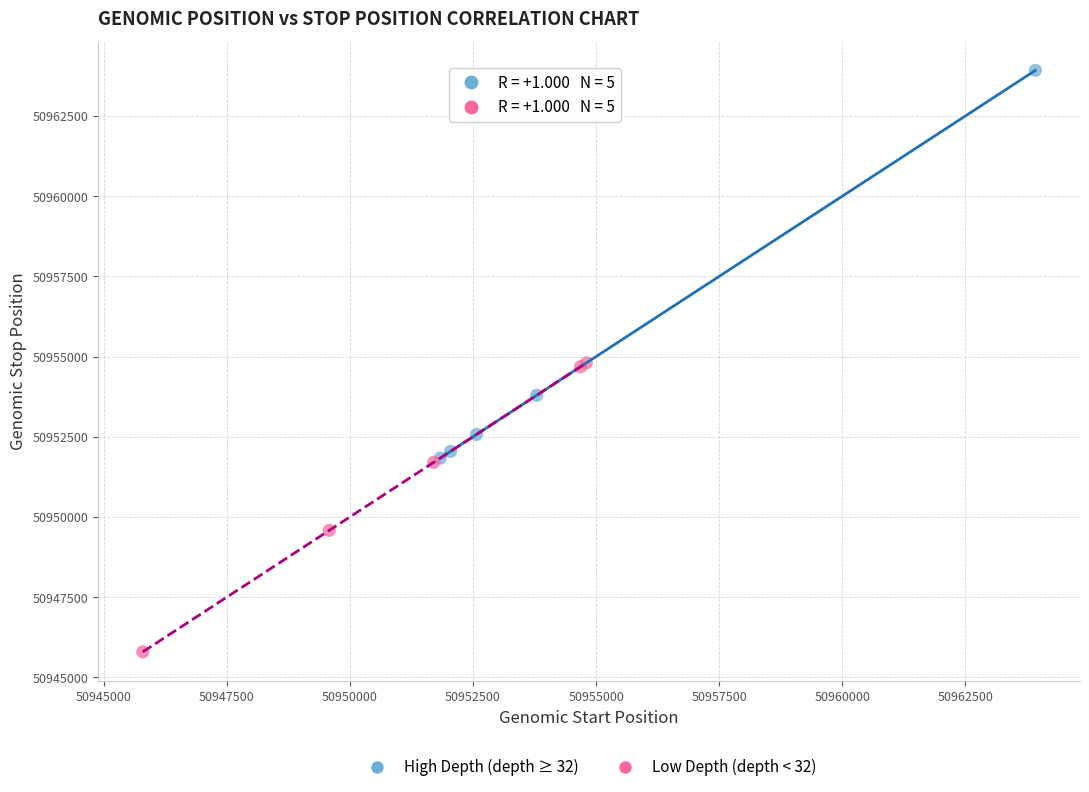

Which series reaches the maximum Y coordinate?

High Depth (depth ≥ 32)